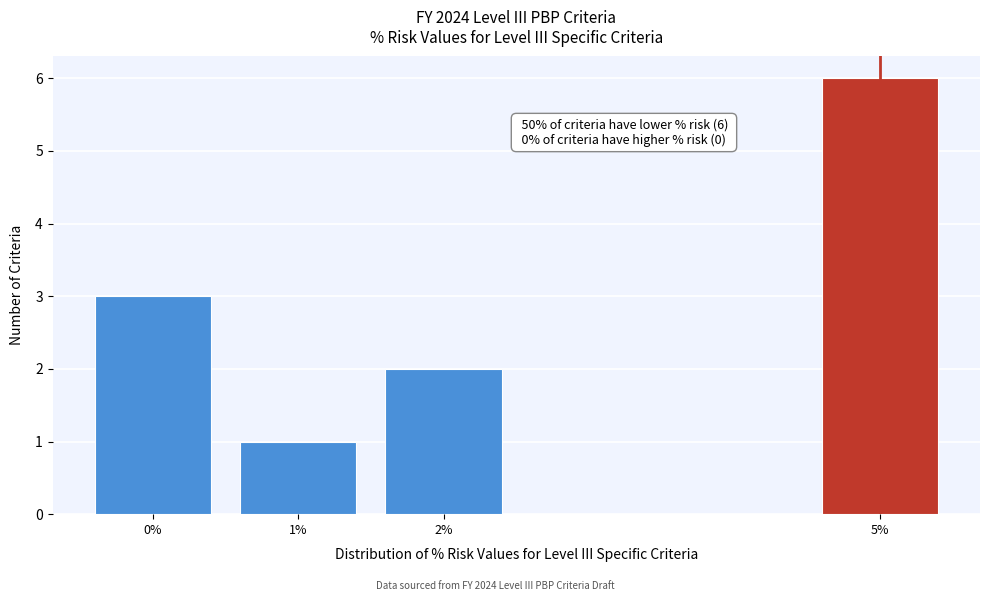

Reading left to right, transcribe all the data shown in this chart.

0%=3	1%=1	2%=2	5%=6